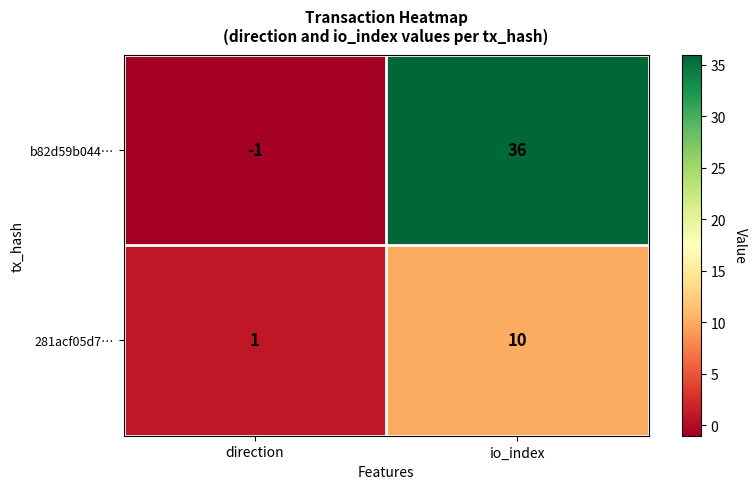

The value of b82d59b044… at direction is -1. True or false?

True